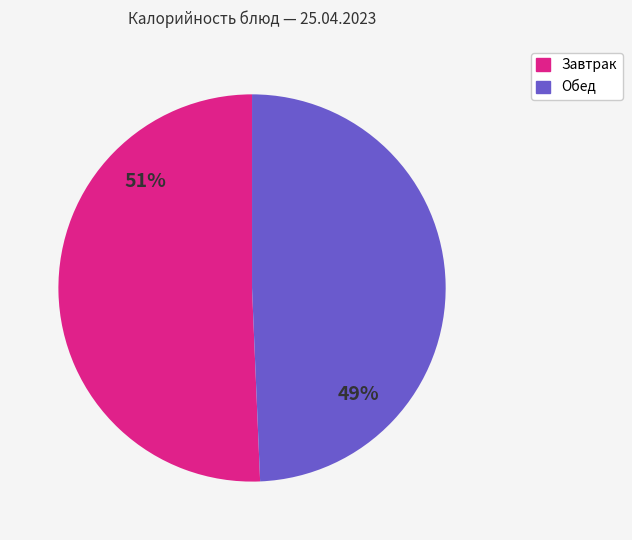

Does any single category account for the majority?

Yes